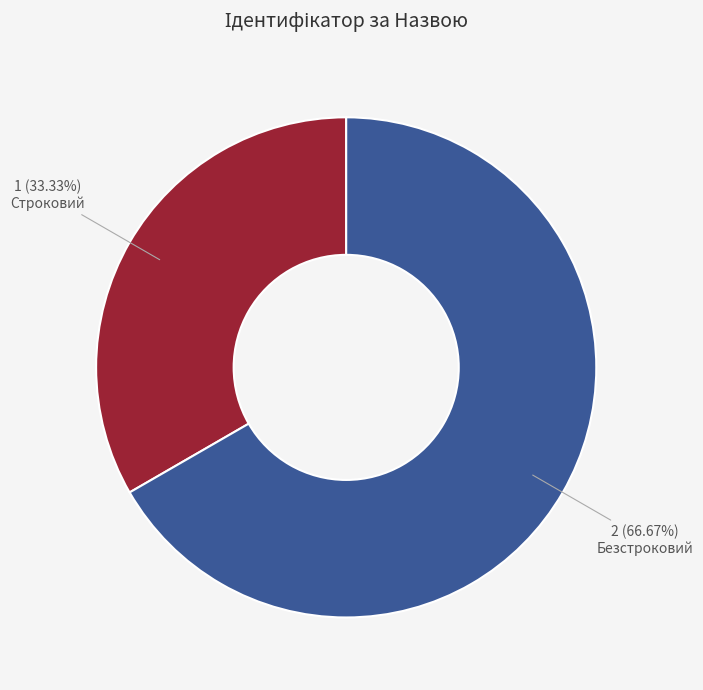

How many segments does this pie chart have?

2